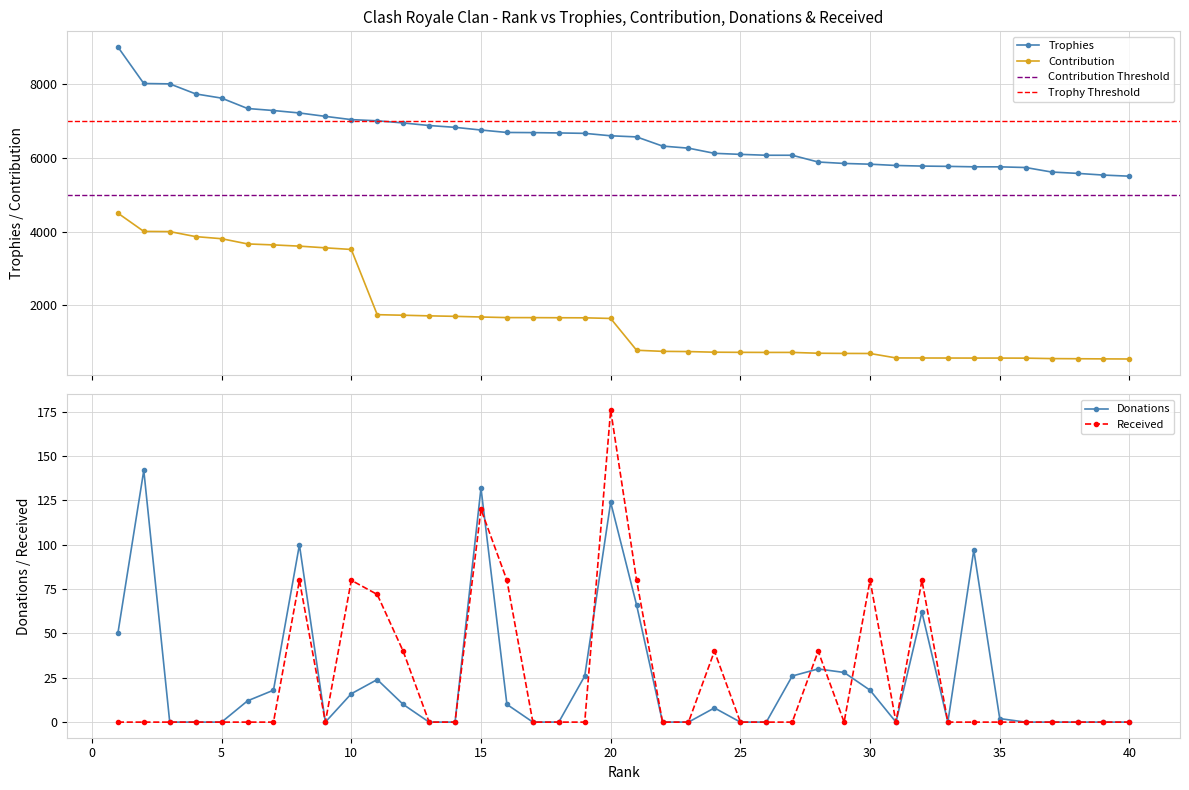

Does the chart display data point markers on the line(s)?

Yes